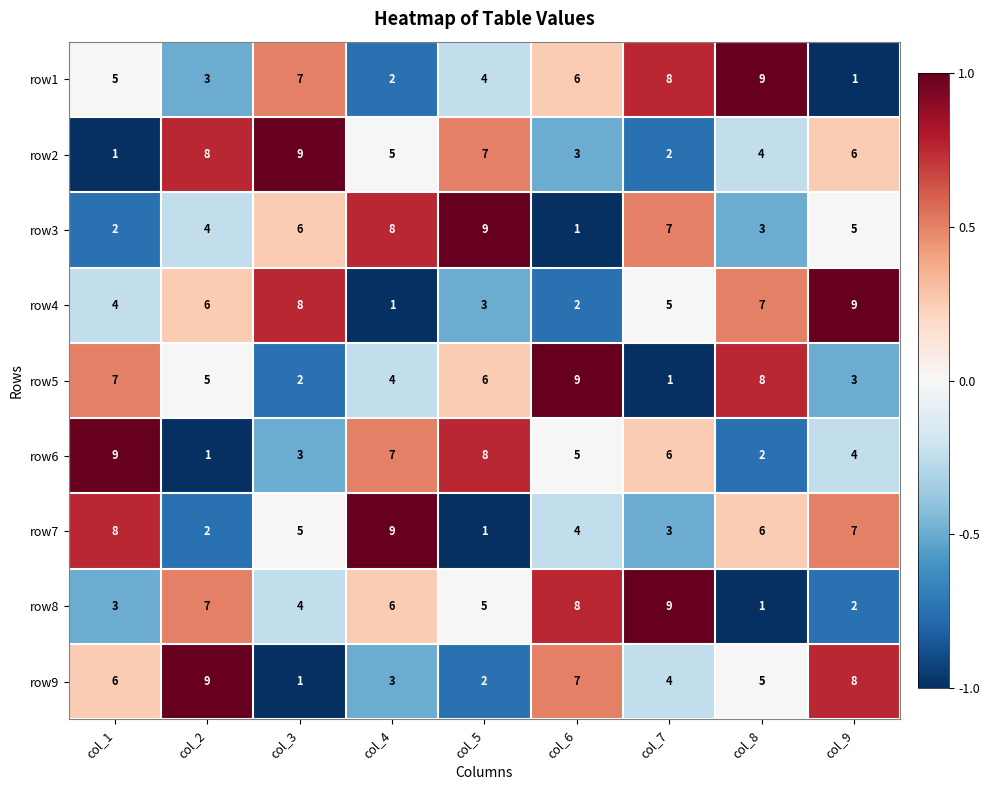

Where is row2 nearest to the value 5?

col_4